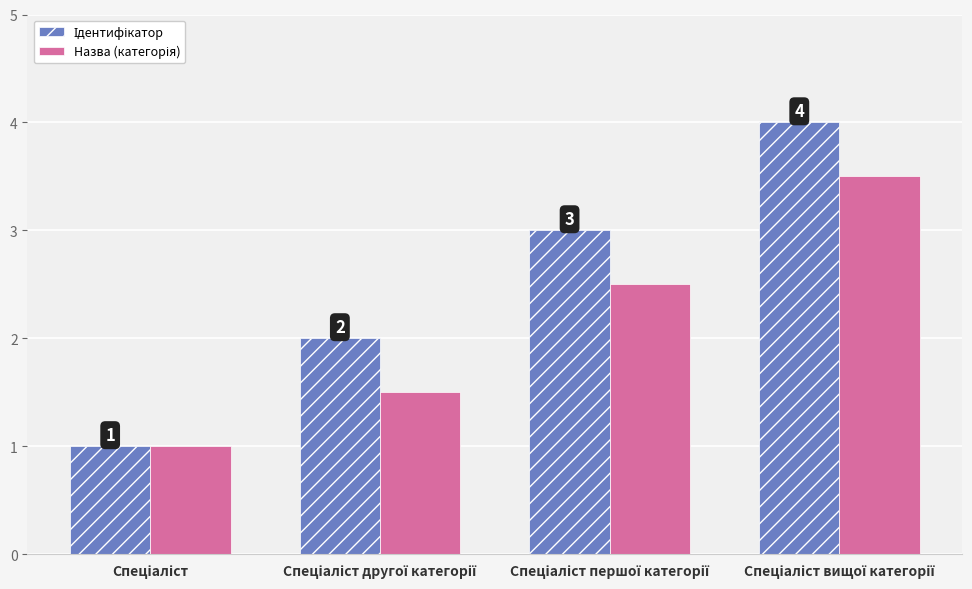

What is the smallest value displayed?

1.0